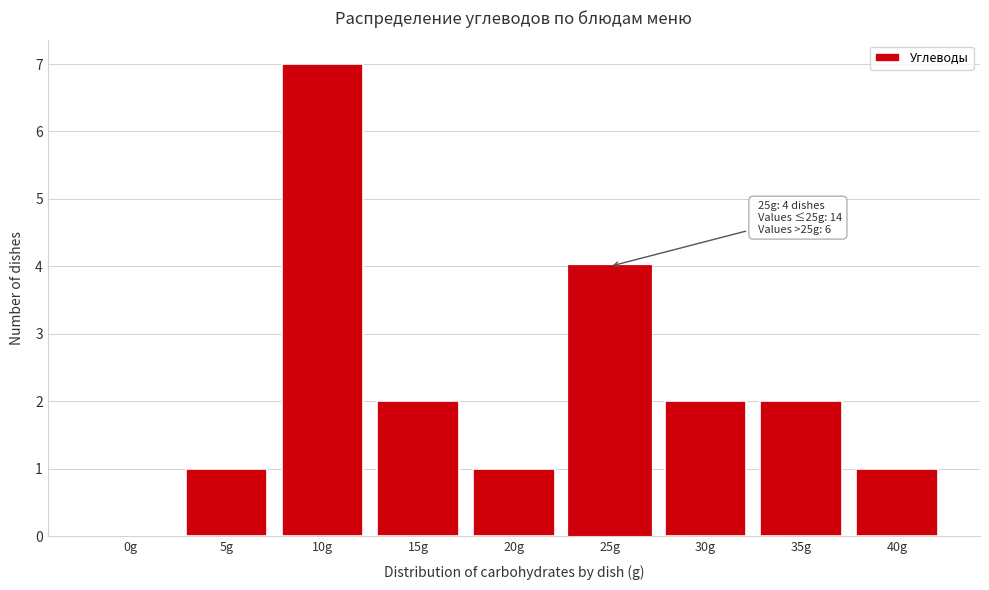

Reading left to right, transcribe all the data shown in this chart.

0g=0	5g=1	10g=7	15g=2	20g=1	25g=4	30g=2	35g=2	40g=1